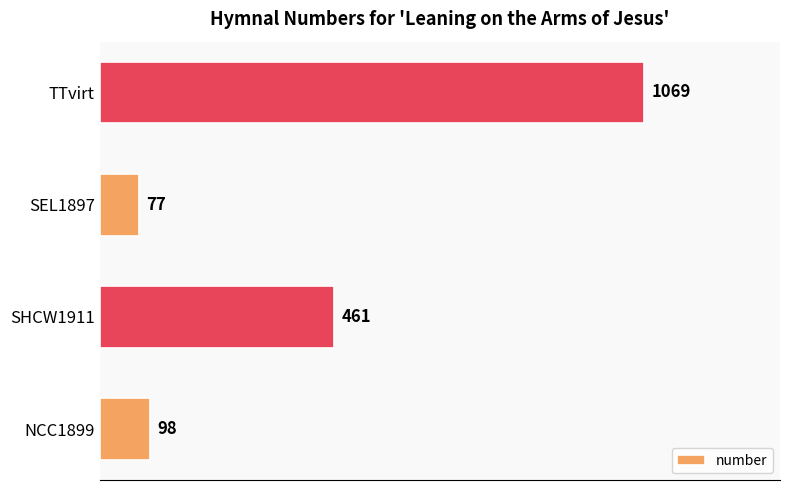

How many categories are shown in the chart?

4